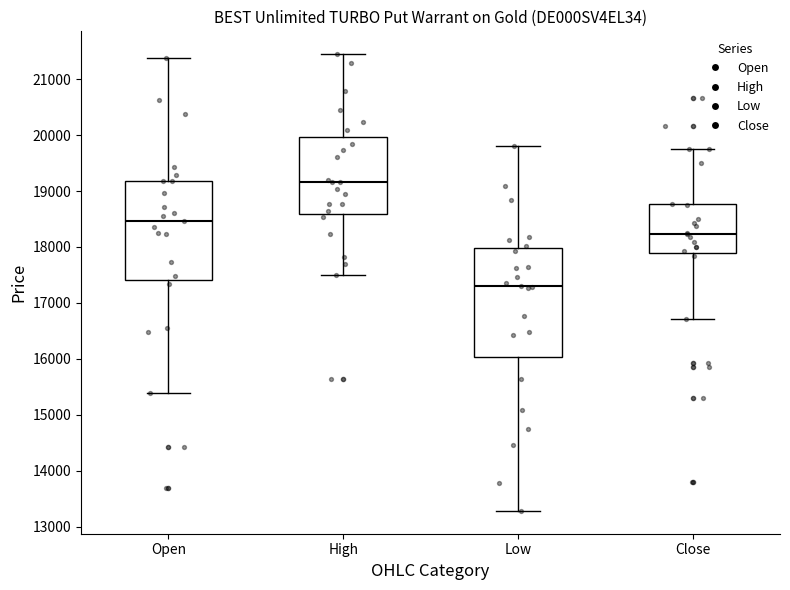

Reading left to right, transcribe this box plot: for each box, give where its median line is, the range the box spans, and where its two whiskers end, as read against the y-axis. The values are not printed on the chart, so give them approximately, as read against the axis.

Open: median 18500, box 17400 to 19200, whiskers 15400 to 21400
High: median 19200, box 18600 to 20000, whiskers 17500 to 21400
Low: median 17300, box 16000 to 18000, whiskers 13300 to 19800
Close: median 18200, box 17900 to 18800, whiskers 16700 to 19800